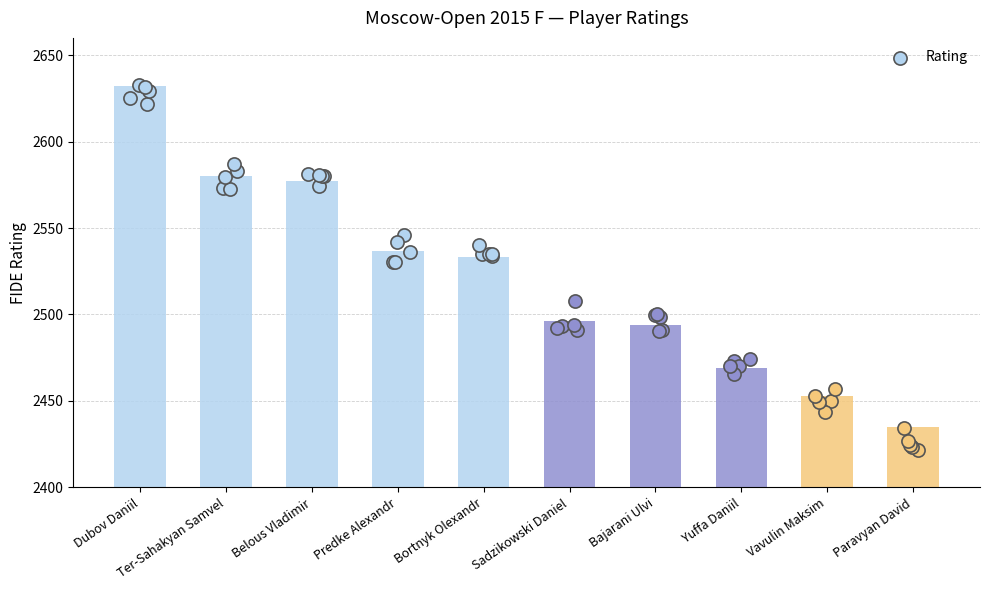

What is the change in value from Ter-Sahakyan Samvel to Paravyan David?

-145